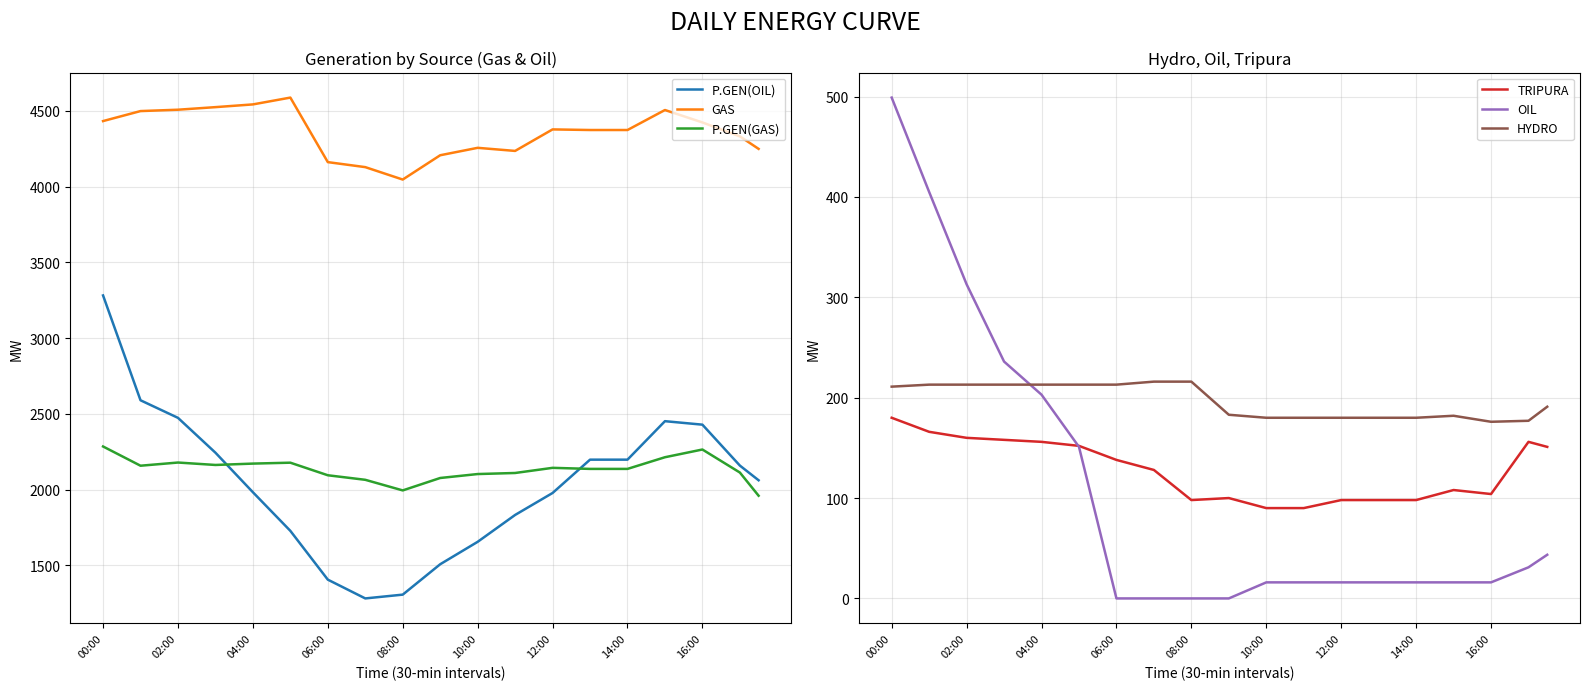

The GAS series shows 4375.0 at 25. True or false?

True